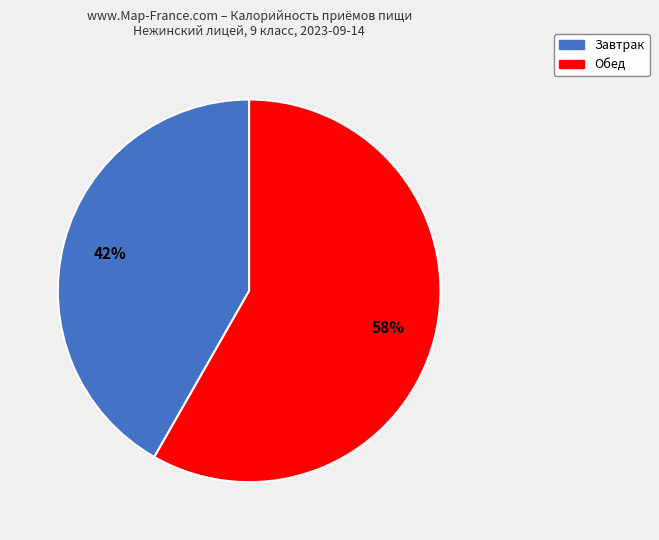

Which slice is the largest?

Обед